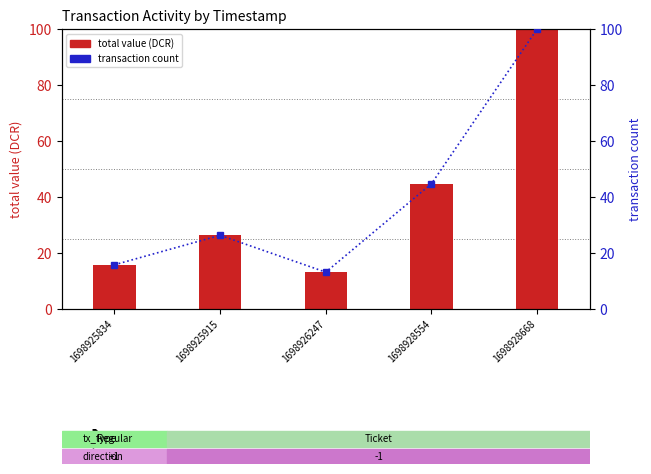

How many distinct data groups are displayed?

2